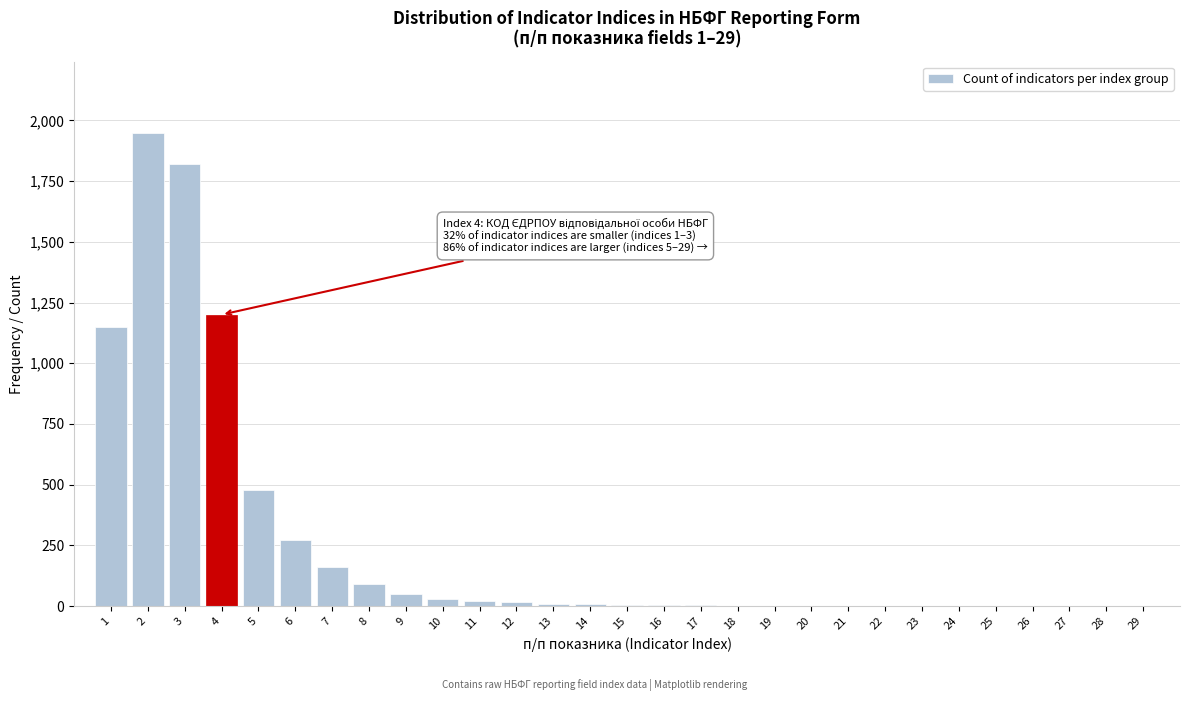

Is it true that the value at 3 is 1820?

True